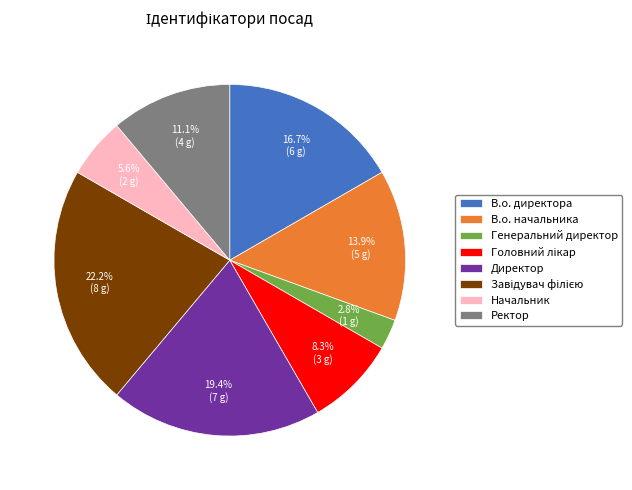

What percentage do В.о. директора and Директор together represent?

36.1%